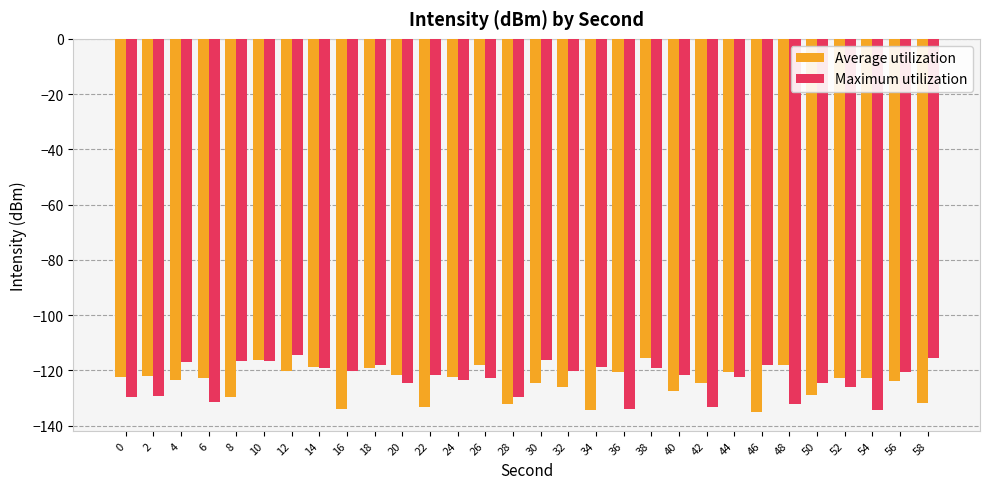

What are all the series names shown in the legend?

Average utilization, Maximum utilization